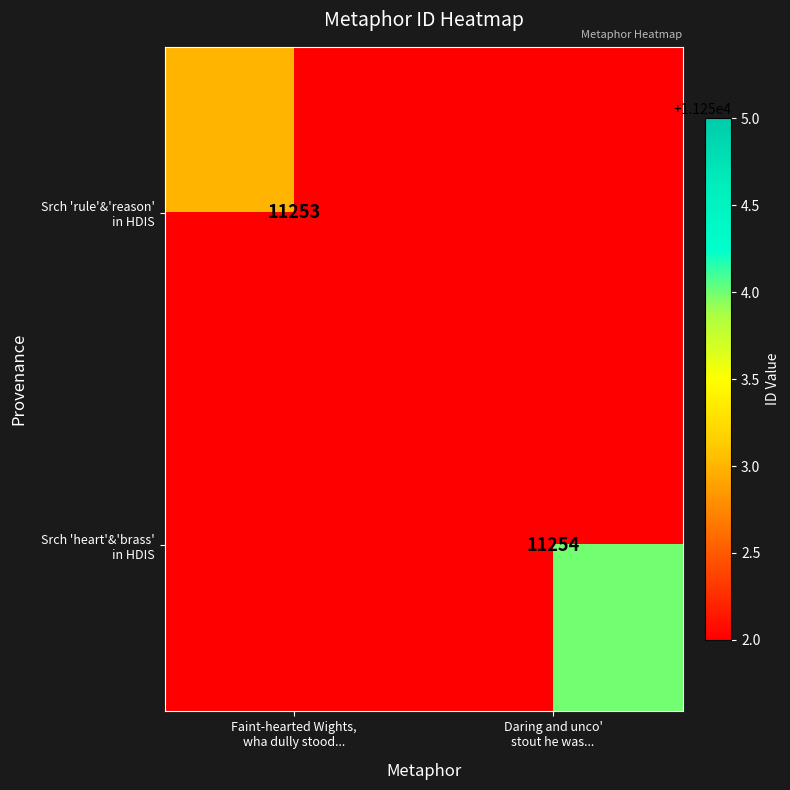

True or false: Srch 'heart'&'brass' in HDIS has a value of 11254.0 at Daring and unco' stout he was....

True